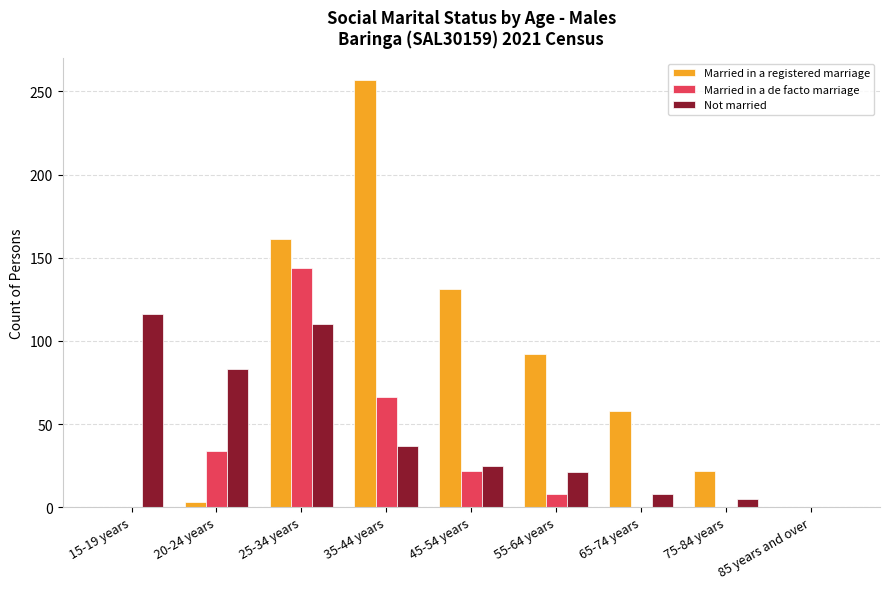

Between 20-24 years and 25-34 years, which series saw the biggest shift?

Married in a registered marriage